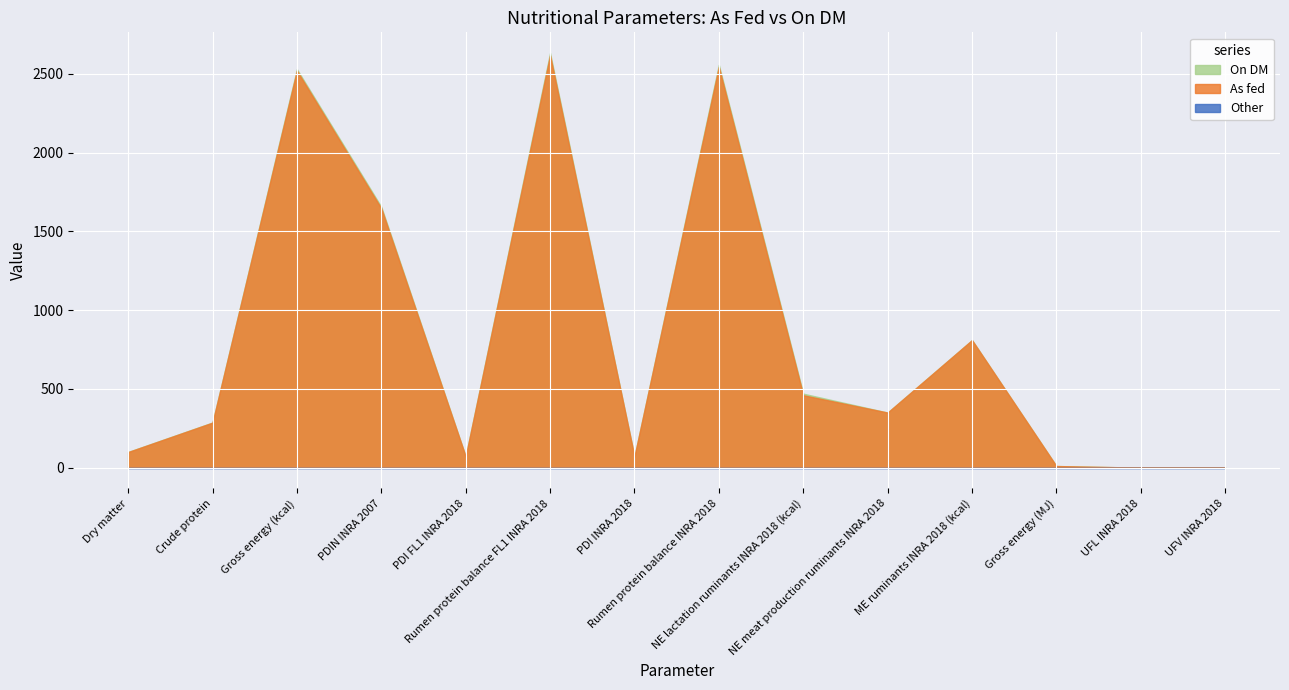

What are all the series names shown in the legend?

As fed, On DM, Other